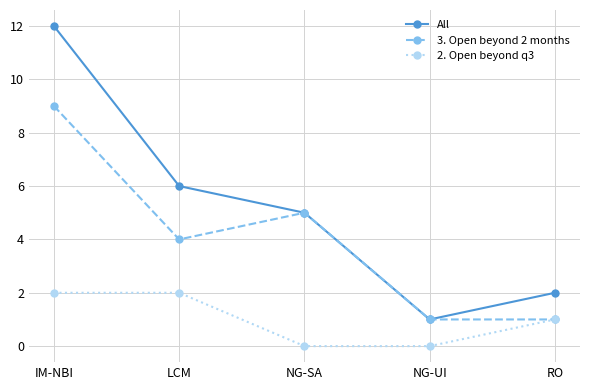

At which label is 3. Open beyond 2 months closest to 5?

NG-SA